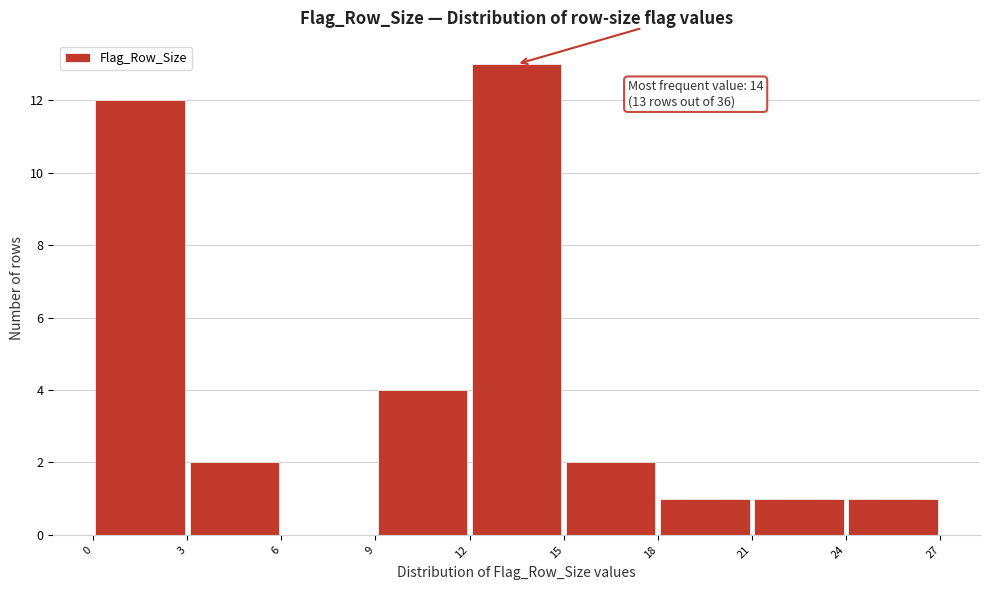

Which range on the x-axis has the tallest bar?

12 to 15